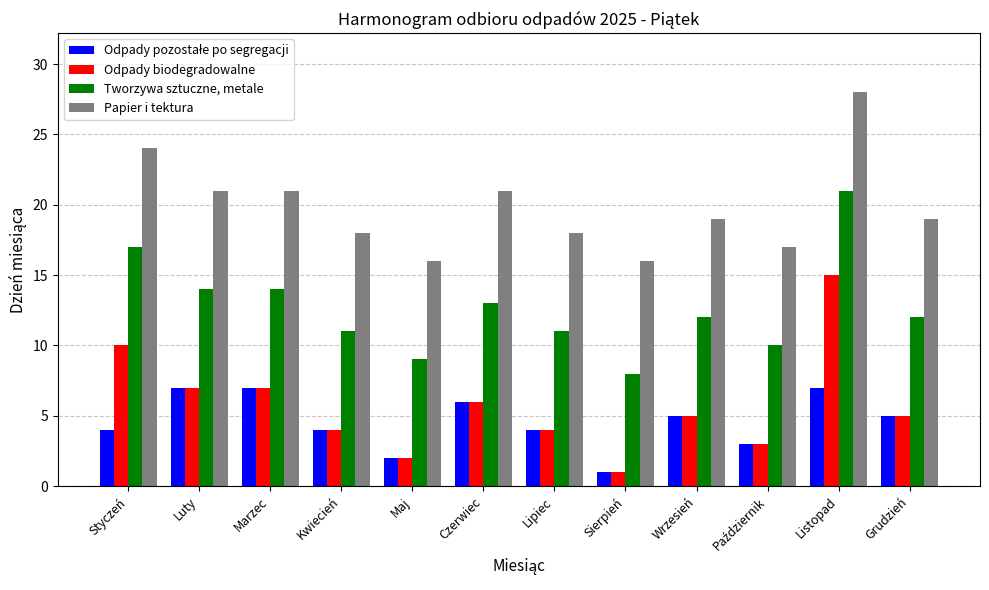

How many bars are there in total?

48